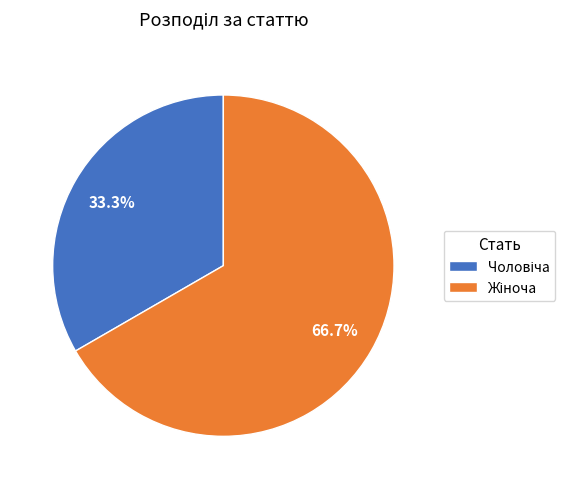

Is there any slice that represents more than half of the pie?

Yes